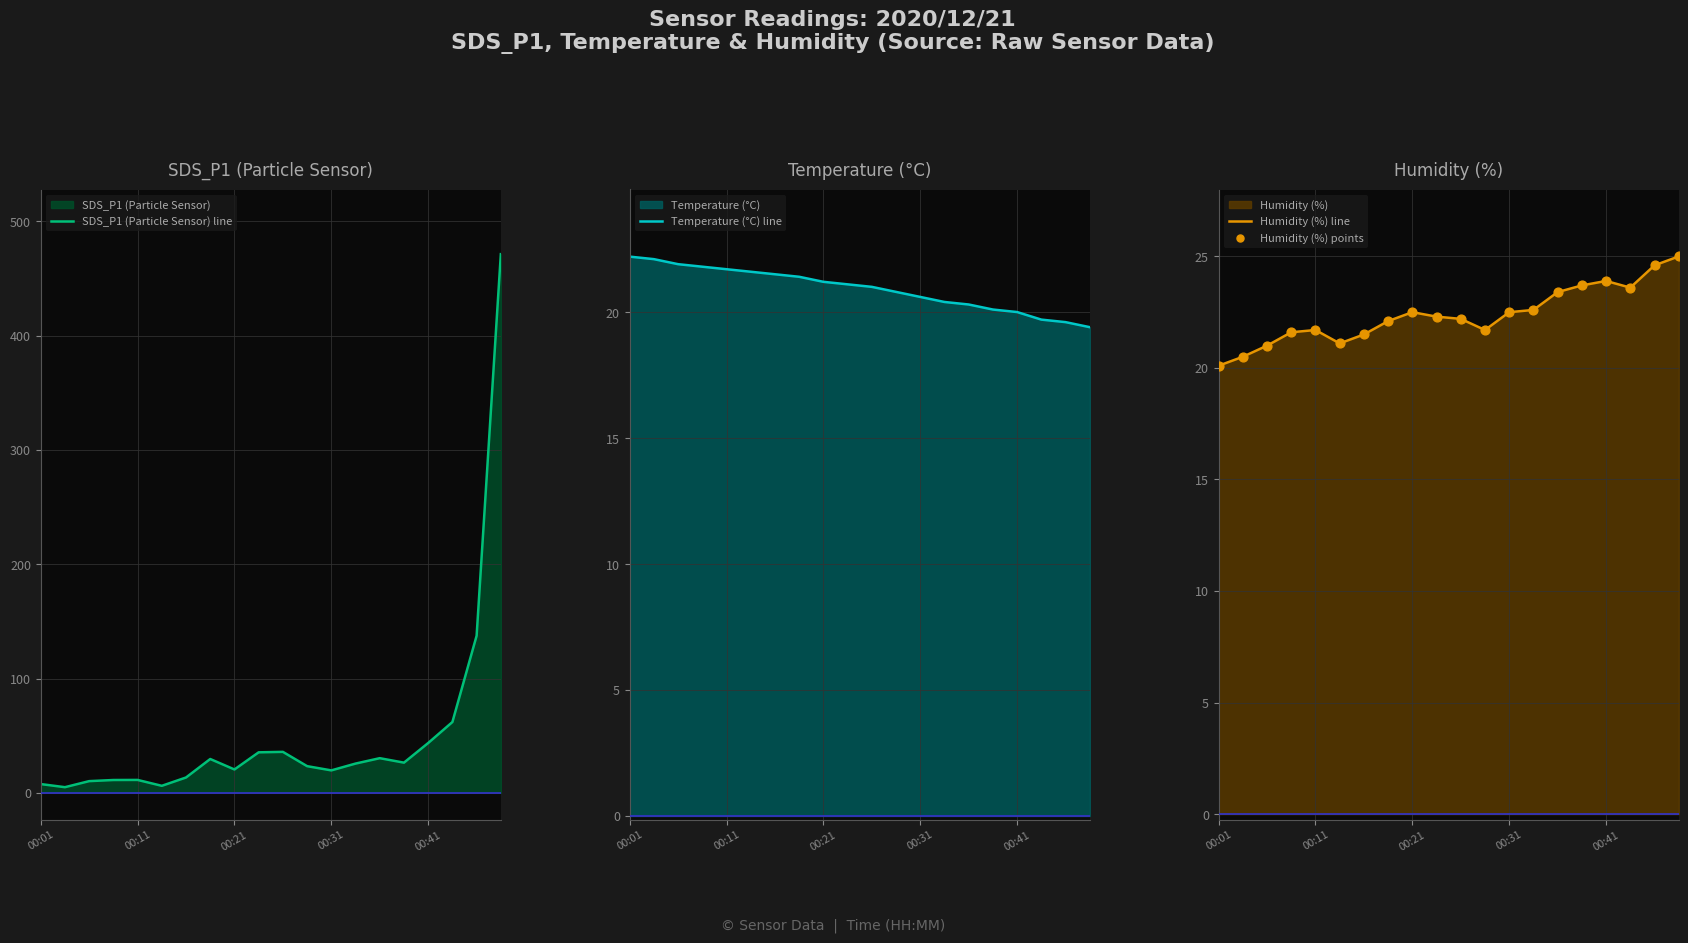

Which series contains the highest Y value?

SDS_P1 (Particle Sensor) line